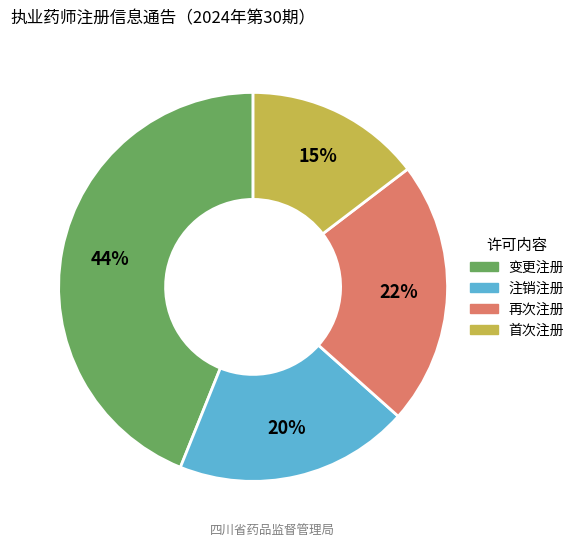

What is the ratio of the value at 再次注册 to the value at 注销注册?

1.1